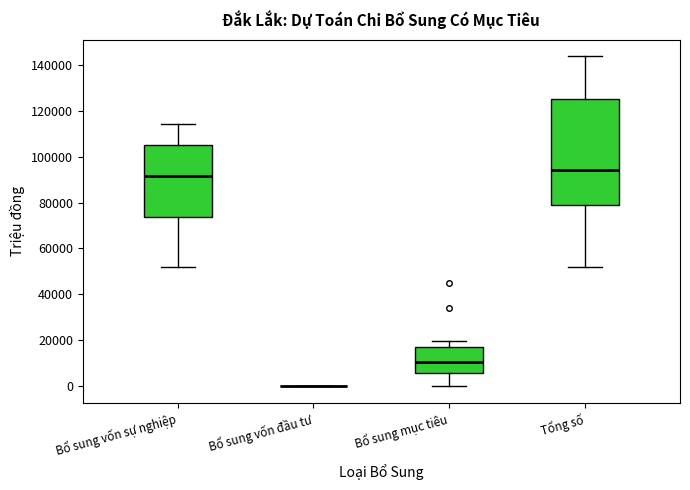

Reading left to right, transcribe this box plot: for each box, give where its median line is, the range the box spans, and where its two whiskers end, as read against the y-axis. The values are not printed on the chart, so give them approximately, as read against the axis.

Bổ sung vốn sự nghiệp: median 92000, box 74000 to 106000, whiskers 52000 to 114000
Bổ sung vốn đầu tư: box collapsed to a line at 0, whiskers 0 to 0
Bổ sung mục tiêu: median 10000, box 6000 to 16000, whiskers 0 to 20000
Tổng số: median 94000, box 78000 to 126000, whiskers 52000 to 144000